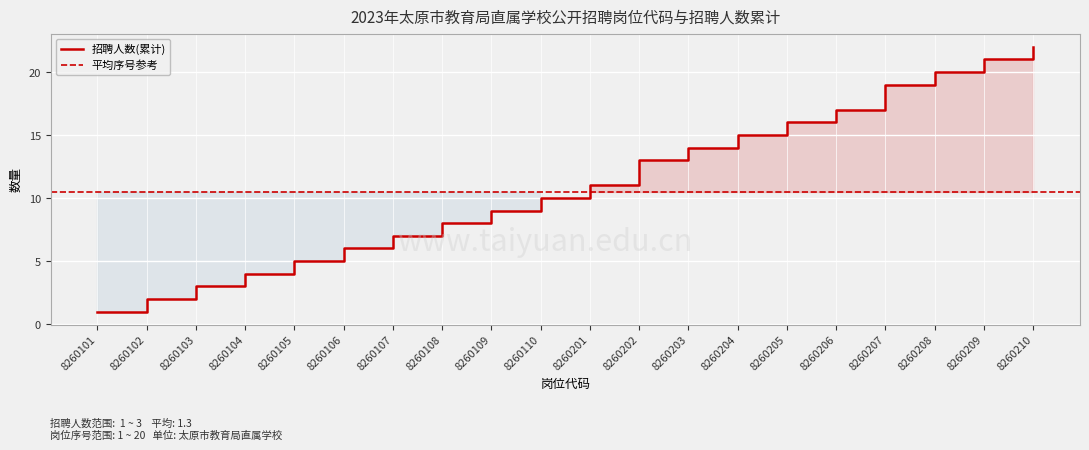

List the labels in order of 招聘人数(累计) value, largest first.

8260210, 8260209, 8260208, 8260207, 8260206, 8260205, 8260204, 8260203, 8260202, 8260201, 8260110, 8260109, 8260108, 8260107, 8260106, 8260105, 8260104, 8260103, 8260102, 8260101